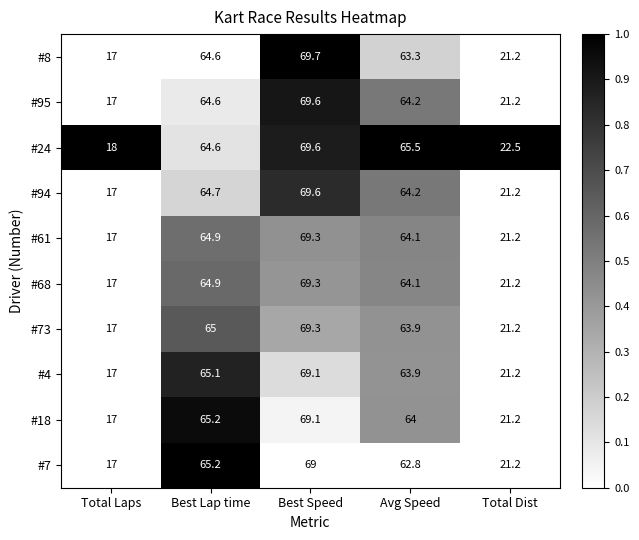

What is the total value across all series at Total Dist?

213.3